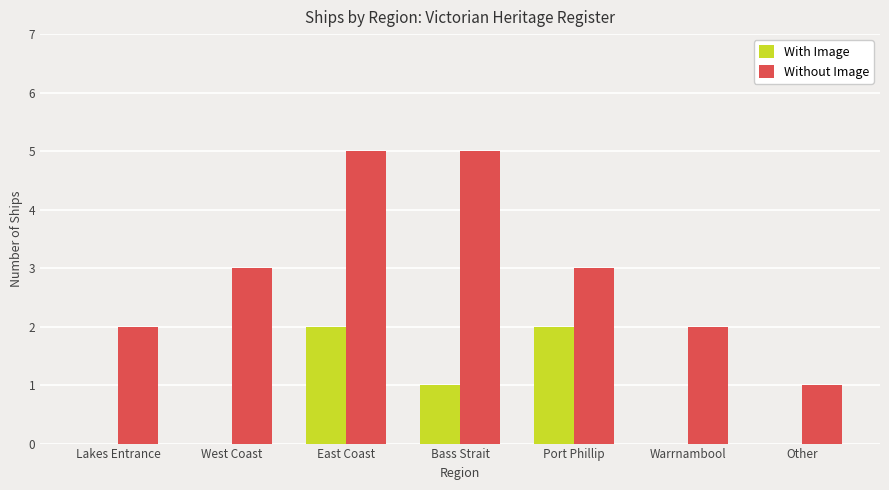

What is the sum of the Without Image values at West Coast and Other?

4